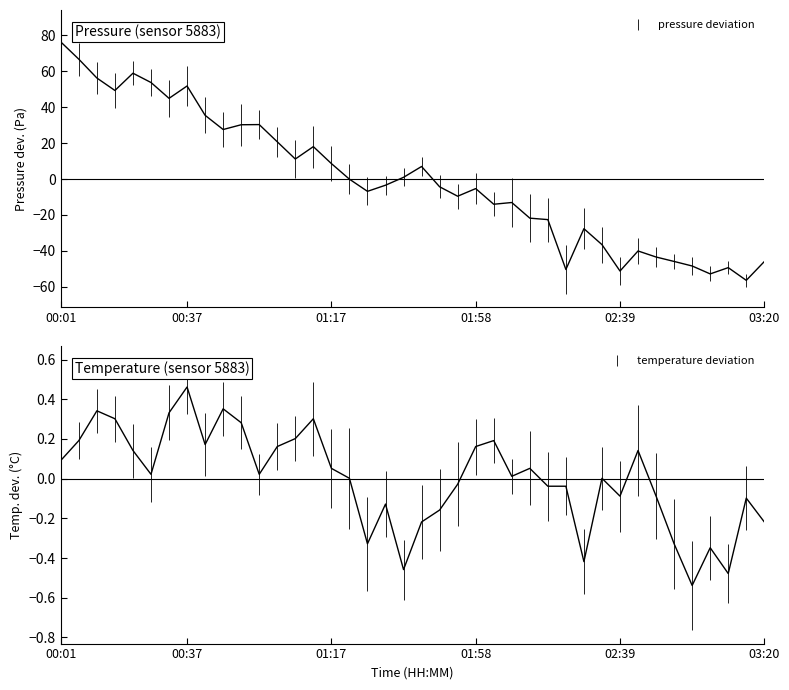

How many categories are shown in the chart?

40